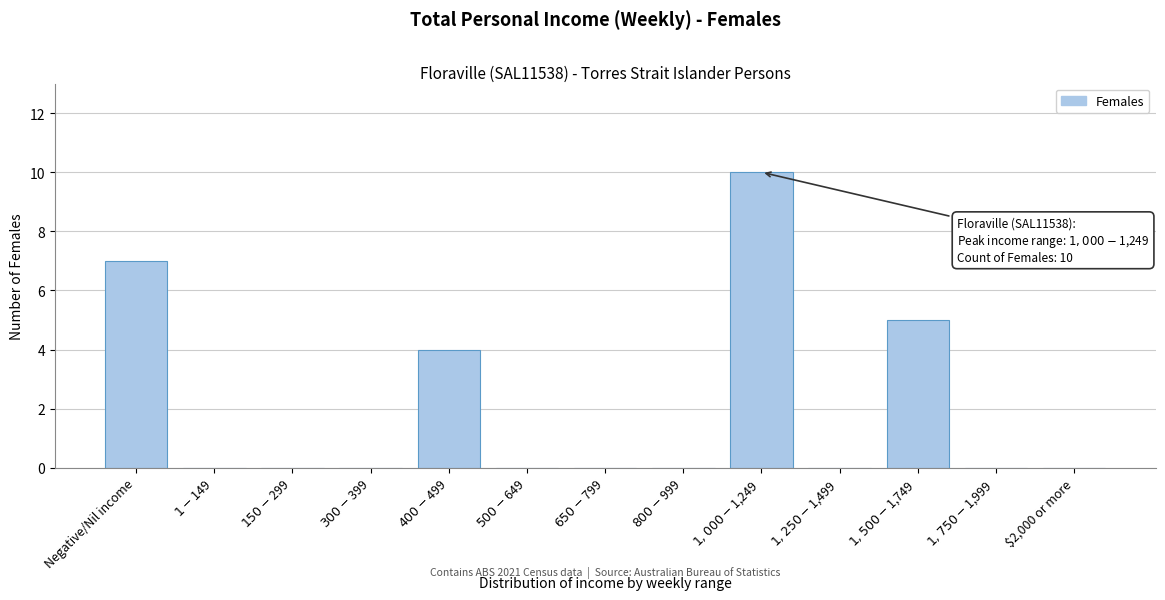

What is the maximum value shown in the chart?

10